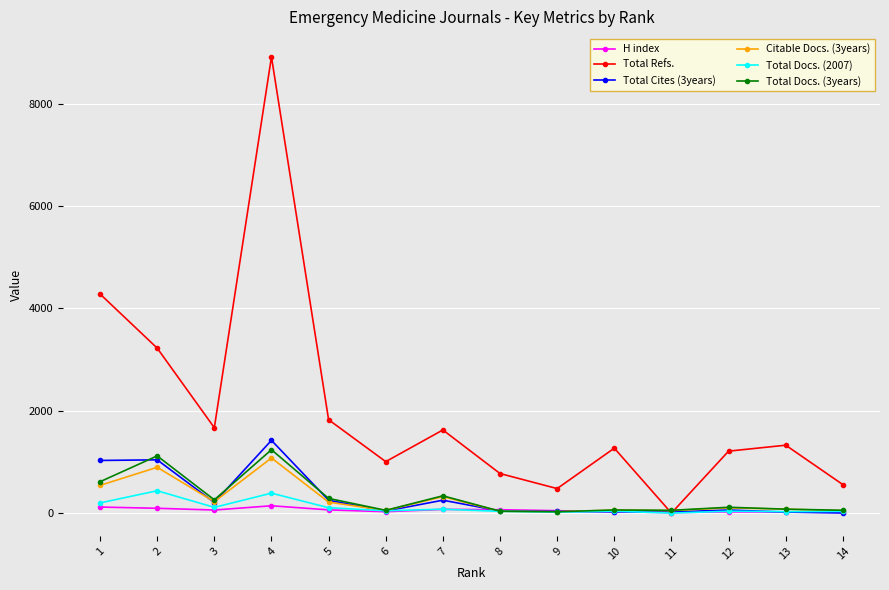

What is the sum of the Total Cites (3years) values at 13 and 2?

1061